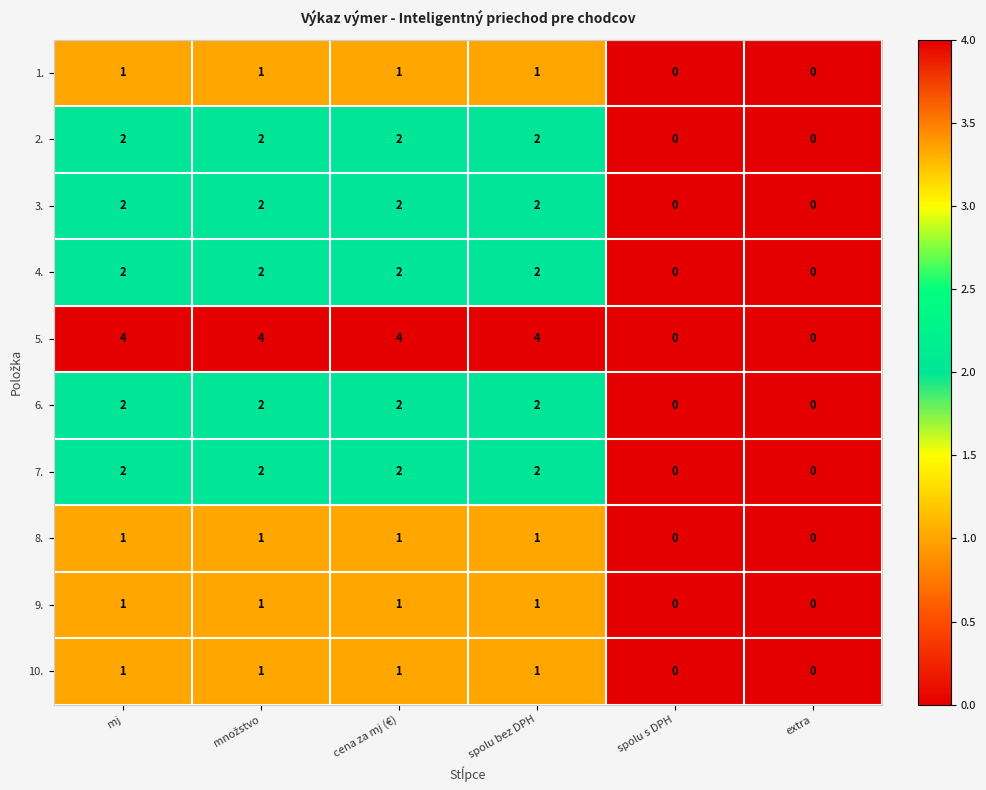

What is the maximum value shown in the chart?

4